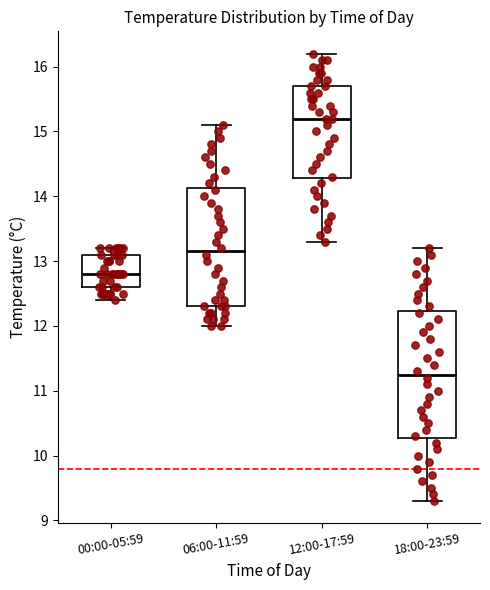

Reading left to right, read every box against the y-axis: the position of its median line, the range the box covers, and the ends of its whiskers. The values are not printed on the chart, so give them approximately, as read against the axis.

00:00-05:59: median 12.8, box 12.6 to 13.1, whiskers 12.4 to 13.2
06:00-11:59: median 13.2, box 12.3 to 14.1, whiskers 12.0 to 15.1
12:00-17:59: median 15.2, box 14.3 to 15.7, whiskers 13.3 to 16.2
18:00-23:59: median 11.3, box 10.3 to 12.2, whiskers 9.3 to 13.2